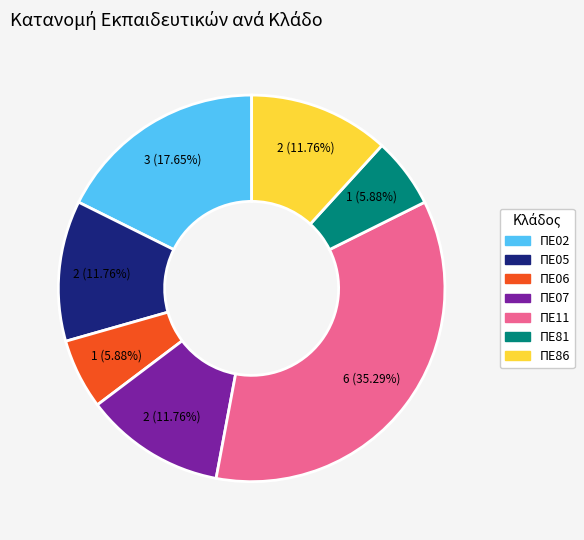

How many slices are in this pie chart?

7